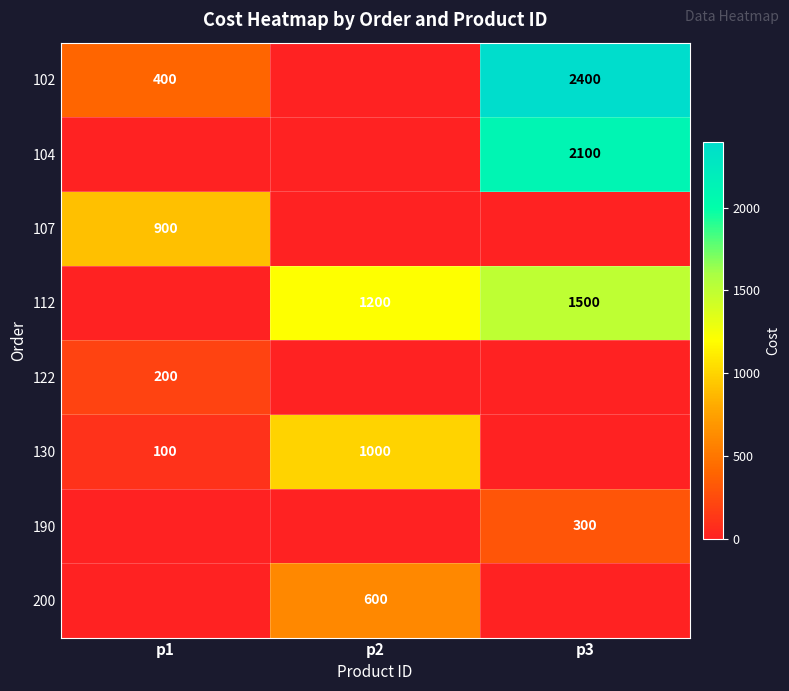

True or false: 102 has a value of 400 at p1.

True